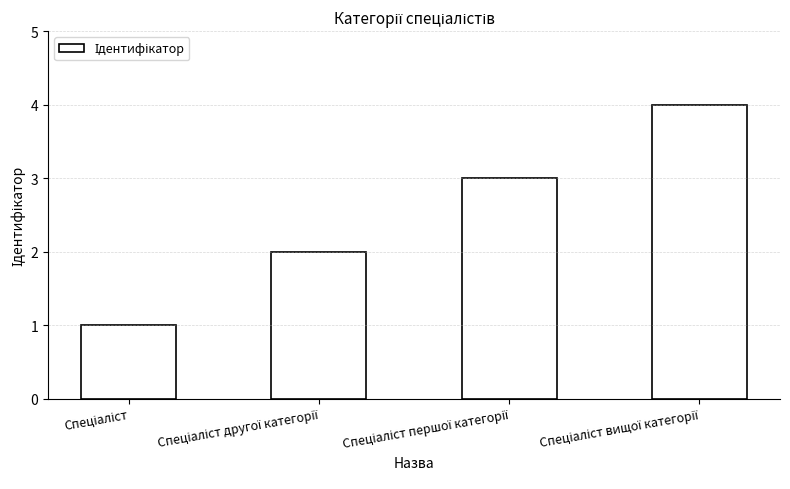

How many values are between 2 and 4?

3